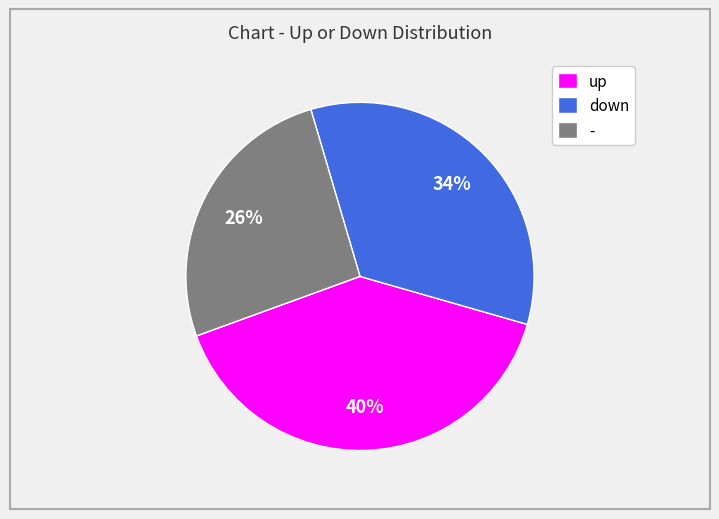

To the nearest percent, what is the average slice percentage?

33%